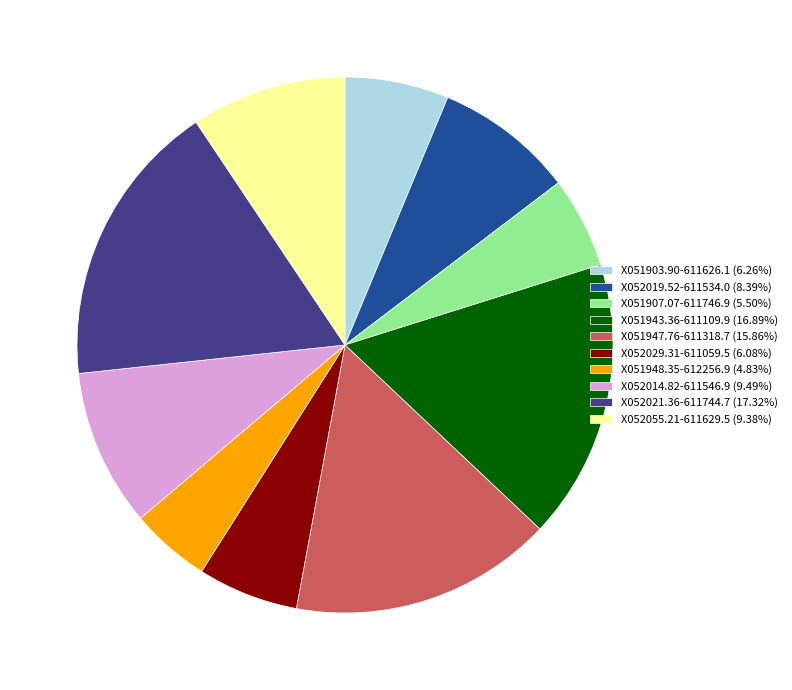

Is the sum of X051947.76-611318.7 (15.86%) and X052029.31-611059.5 (6.08%) greater than half?

No